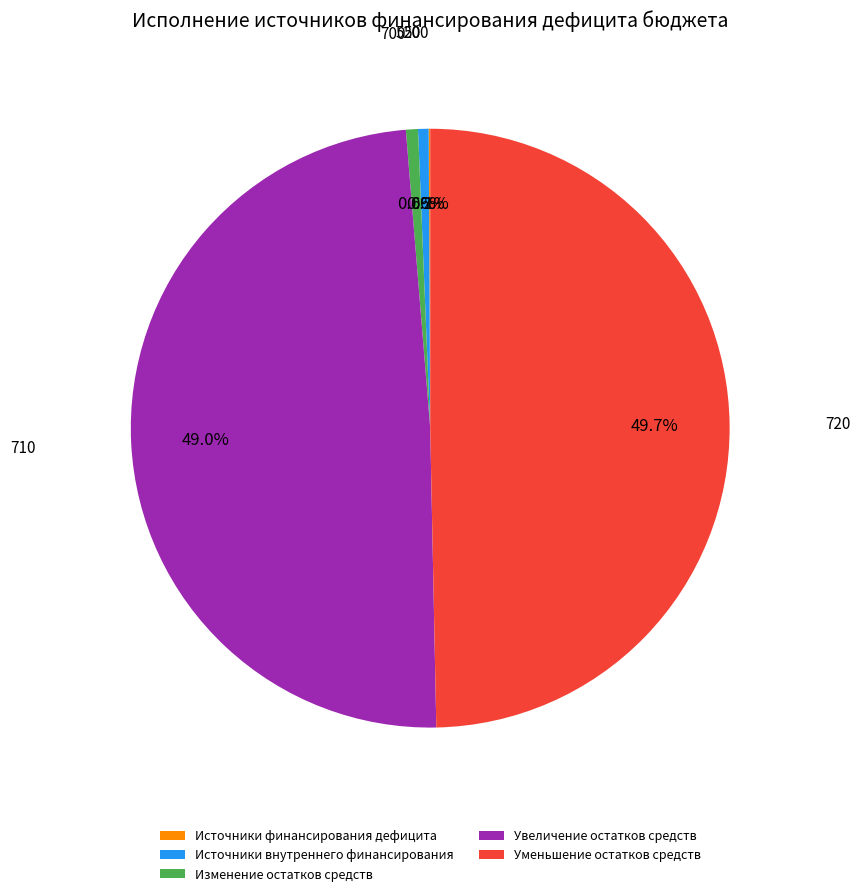

Which slice is the largest?

Уменьшение остатков средств